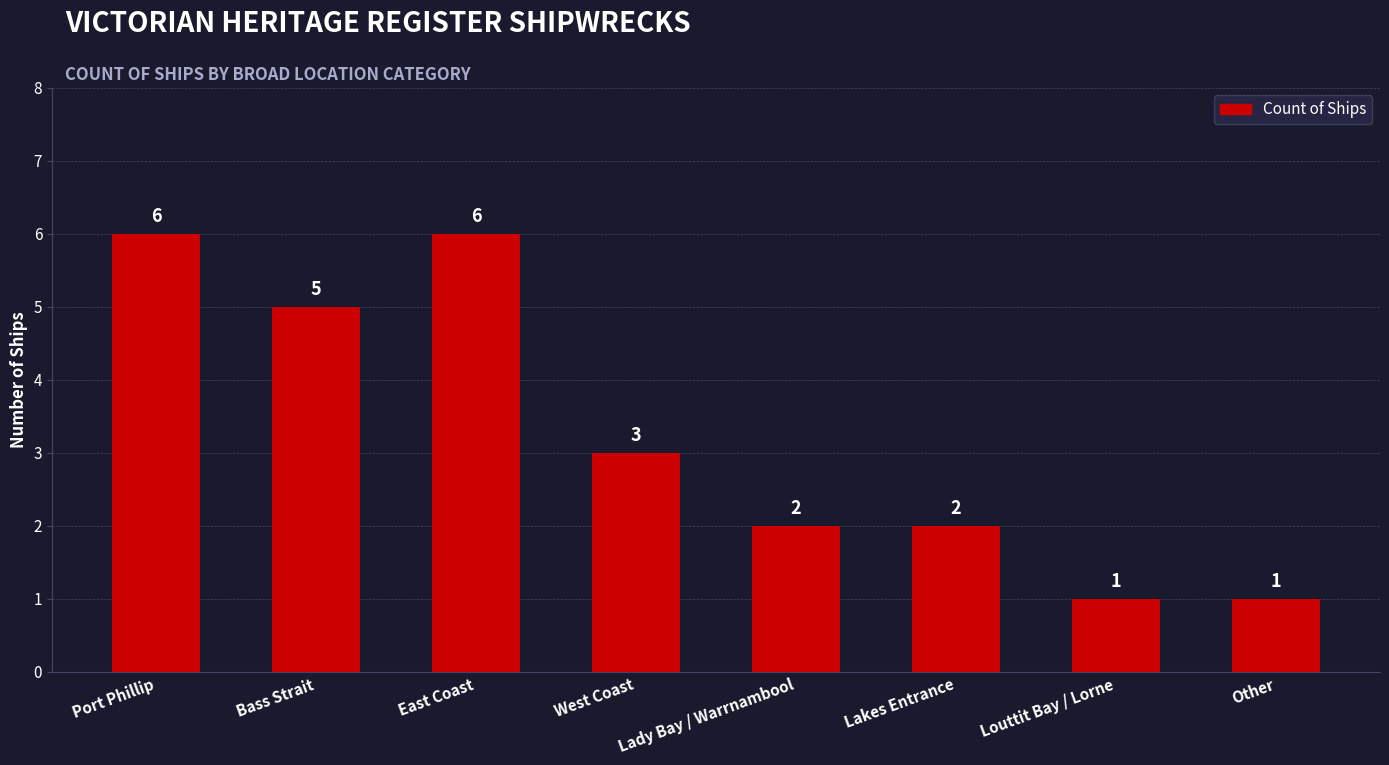

What is the label of the 5th bar from the right?

West Coast